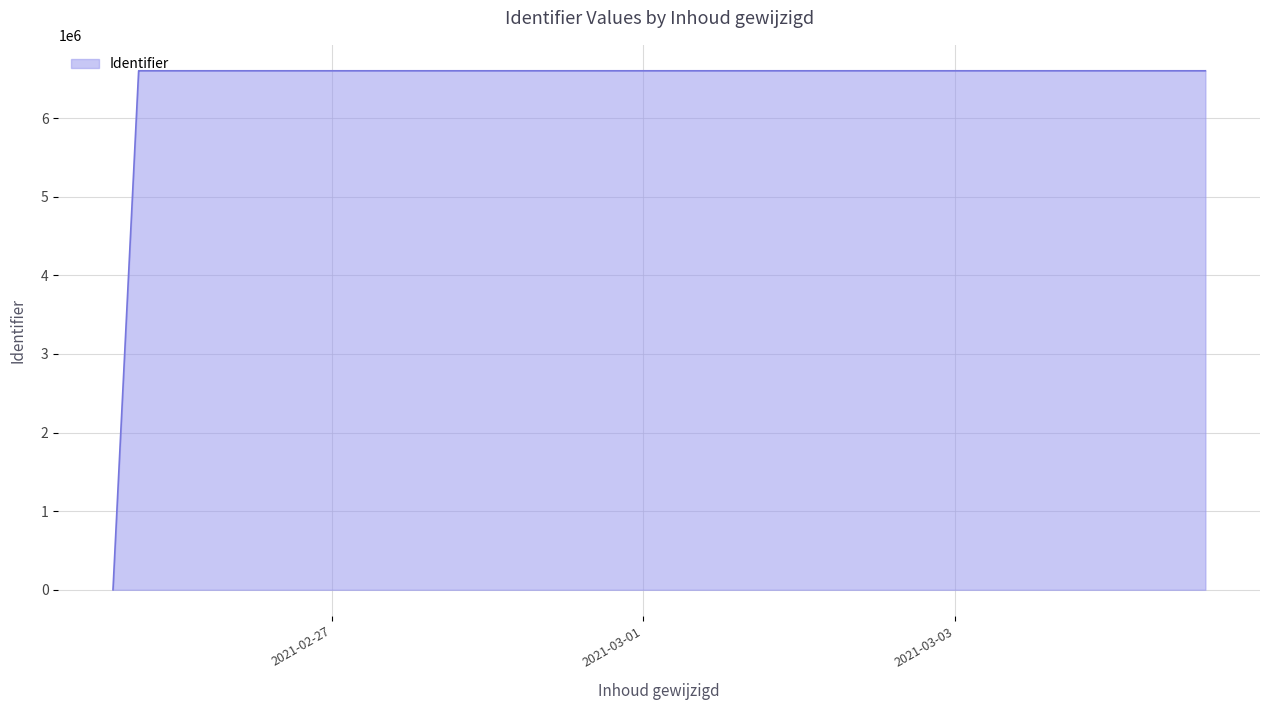

What is the difference between the maximum and minimum values?

6601625